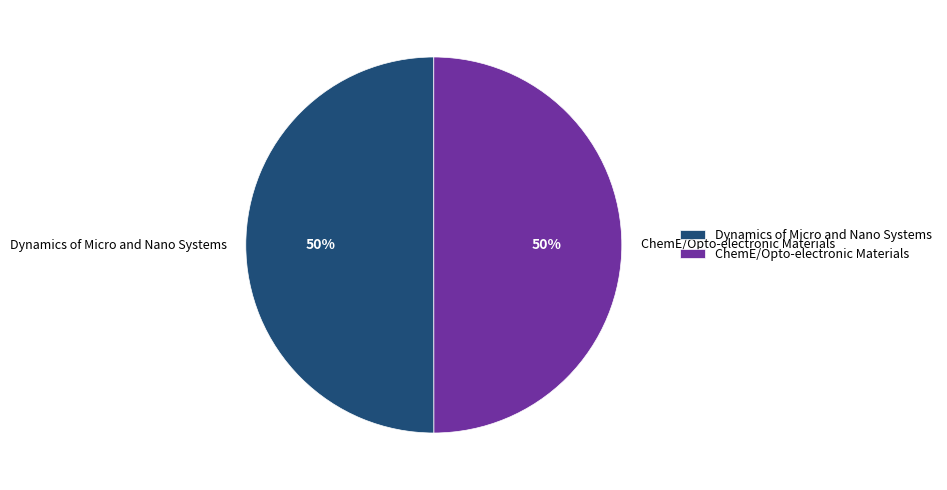

True or false: Dynamics of Micro and Nano Systems accounts for 62% of the total.

False